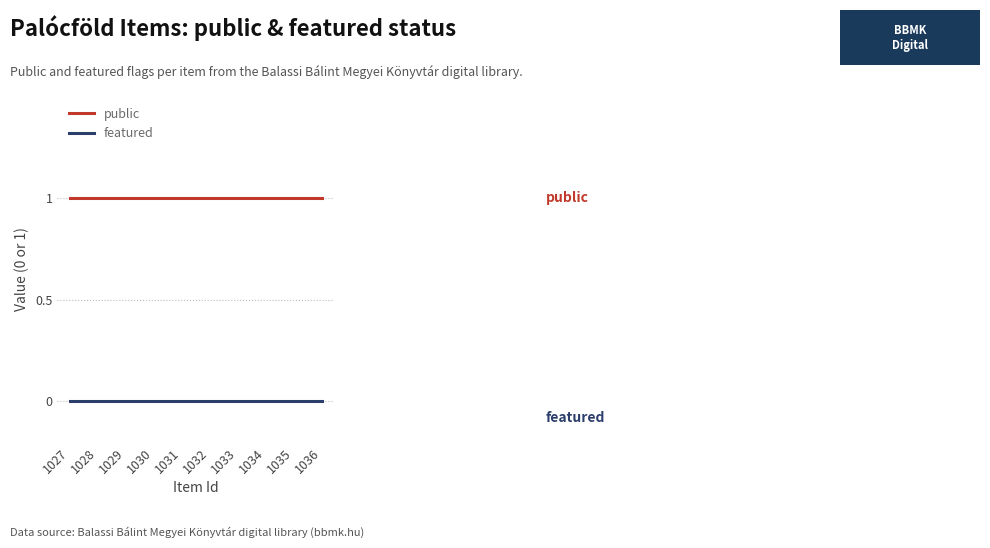

List the series in order of their overall mean, highest first.

public, featured